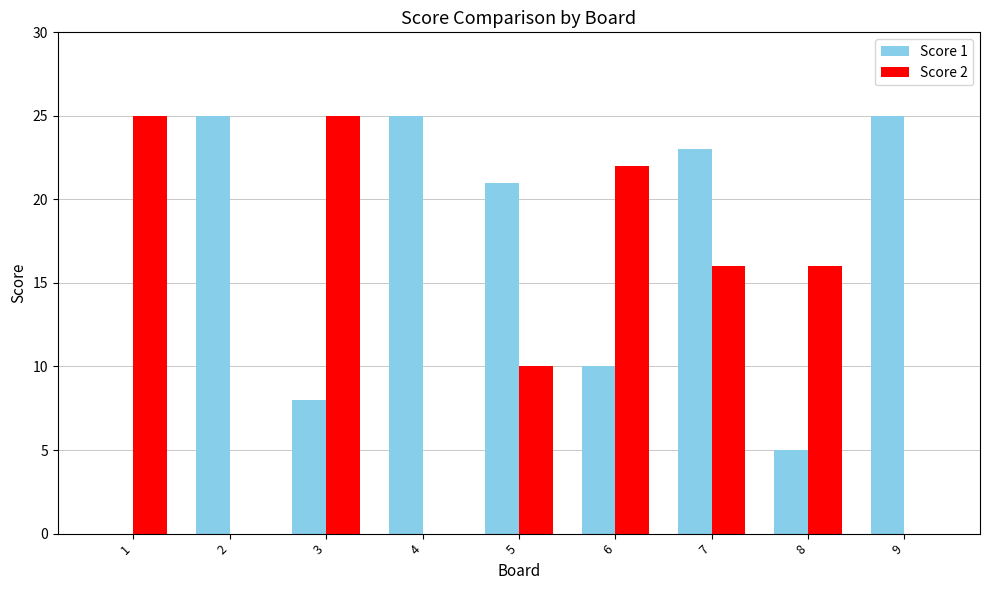

What is the maximum value for Score 1?

25